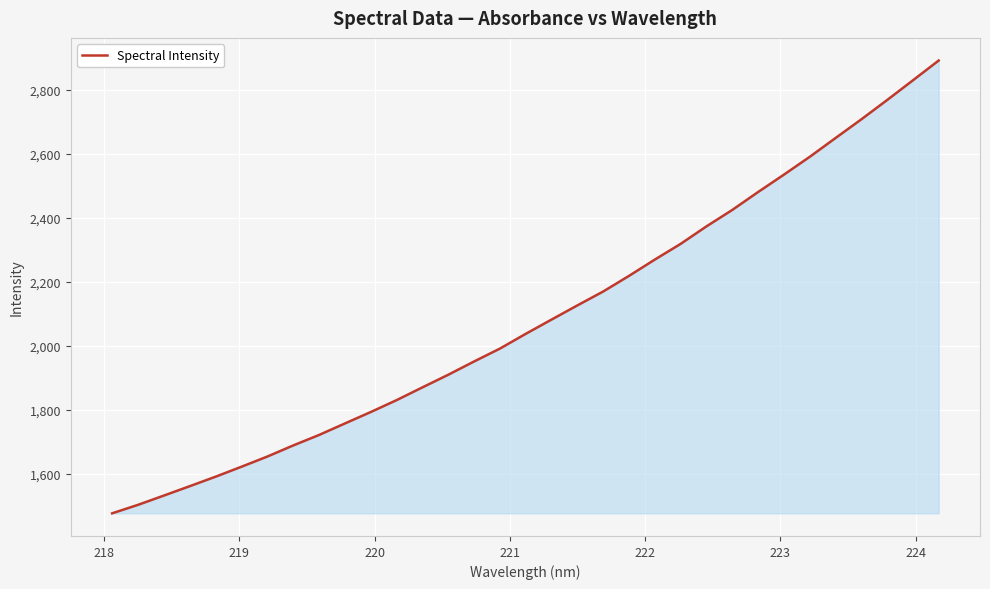

What is the minimum value shown in the chart?

1476.2